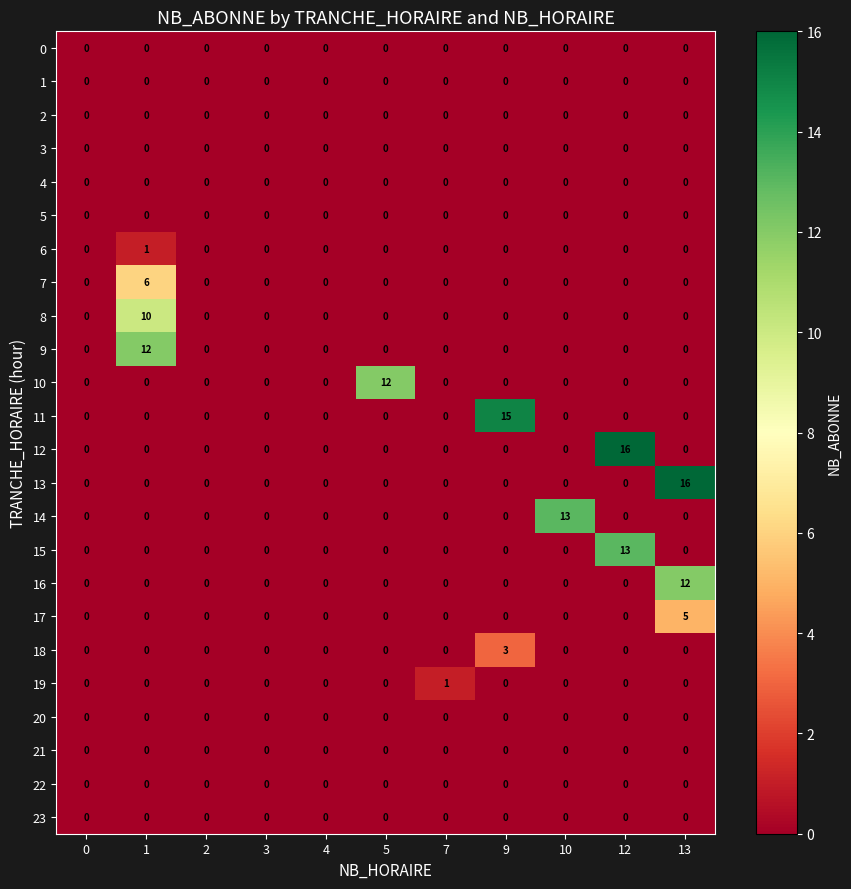

Which category has the highest value in the 16 series?

13